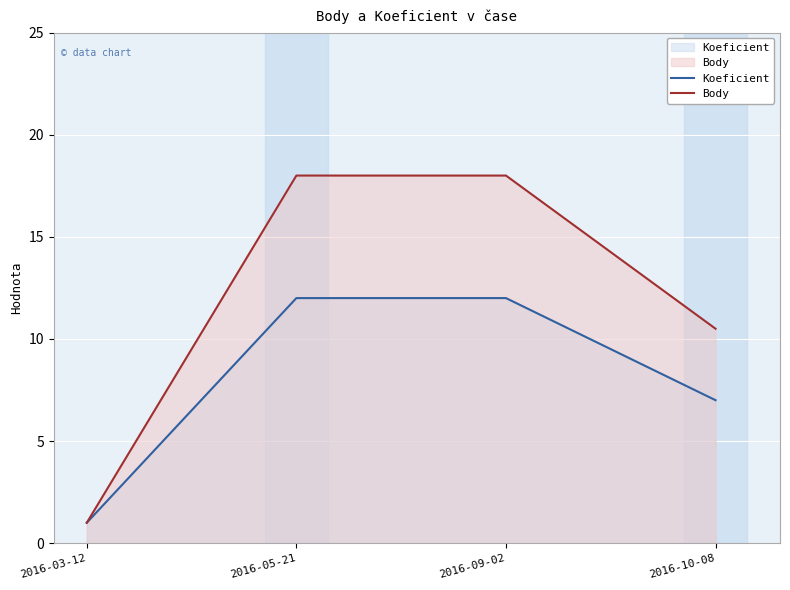

What are all the series names shown in the legend?

Koeficient, Body